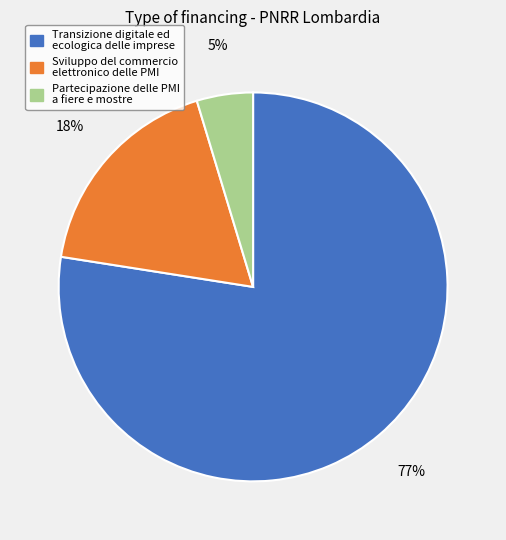

Does any single category account for the majority?

Yes